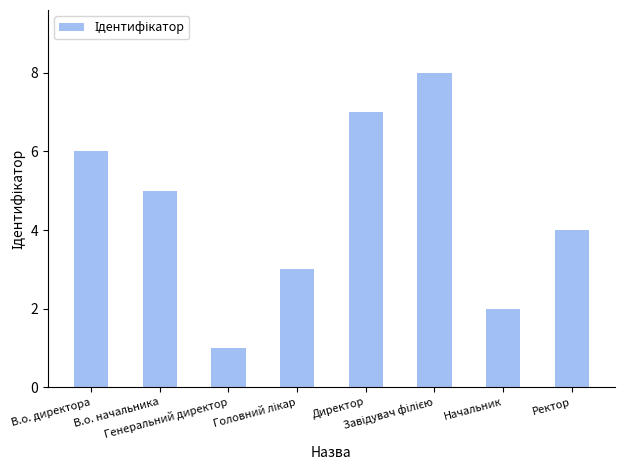

What is the greatest value displayed?

8